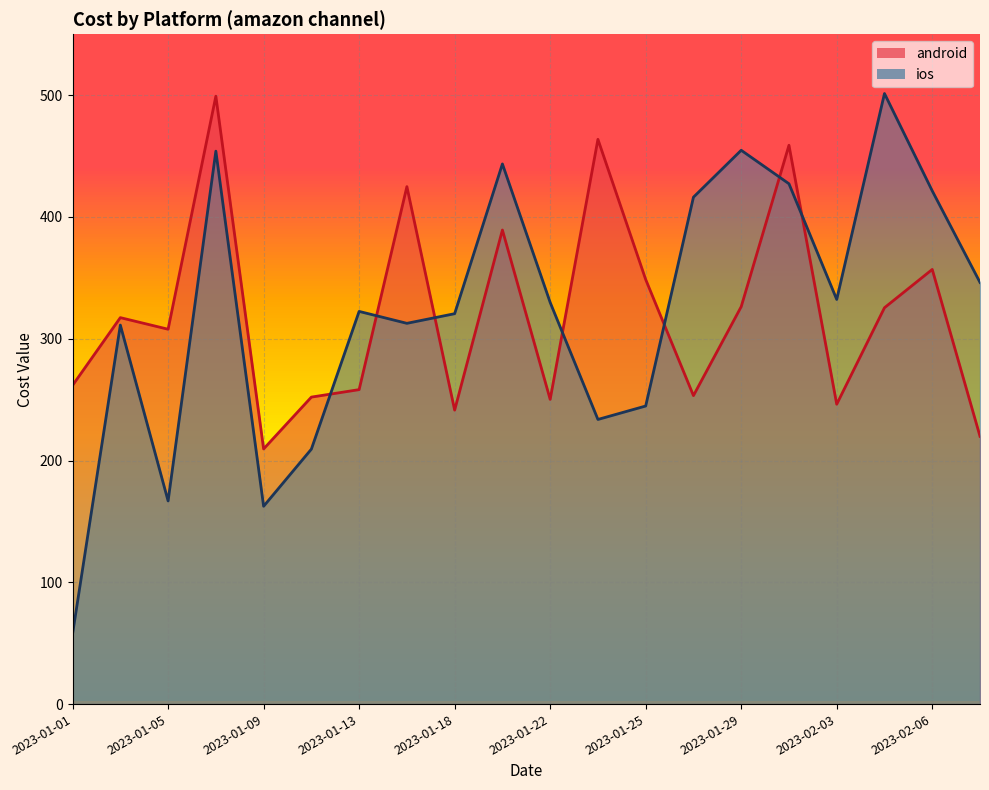

Reading left to right, extract all data points from this chart.

android: 2023-01-01=261.7	2023-01-03=317.3	2023-01-05=307.8	2023-01-07=499.2	2023-01-09=209.5	2023-01-11=252.1	2023-01-13=258.2	2023-01-16=424.9	2023-01-18=241.4	2023-01-20=389.3	2023-01-22=250.2	2023-01-23=463.7	2023-01-25=348.7	2023-01-27=253.3	2023-01-29=326.3	2023-02-01=458.9	2023-02-03=246.2	2023-02-05=325.5	2023-02-06=356.9	2023-02-09=219.9
ios: 2023-01-01=57.8	2023-01-03=311.2	2023-01-05=166.8	2023-01-07=454.0	2023-01-09=162.4	2023-01-11=209.4	2023-01-13=322.4	2023-01-16=312.7	2023-01-18=320.6	2023-01-20=443.5	2023-01-22=329.8	2023-01-23=233.7	2023-01-25=244.8	2023-01-27=416.2	2023-01-29=454.8	2023-02-01=427.3	2023-02-03=332.3	2023-02-05=501.4	2023-02-06=421.4	2023-02-09=346.2